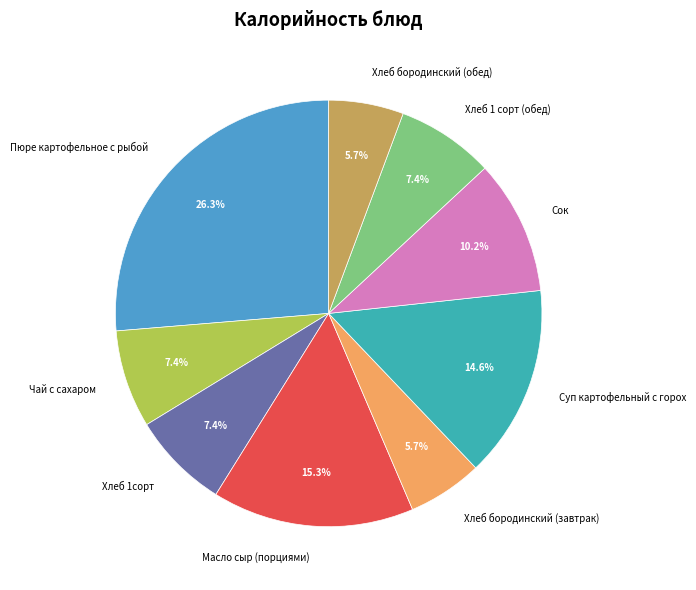

What is the largest slice in the pie chart?

Пюре картофельное с рыбой